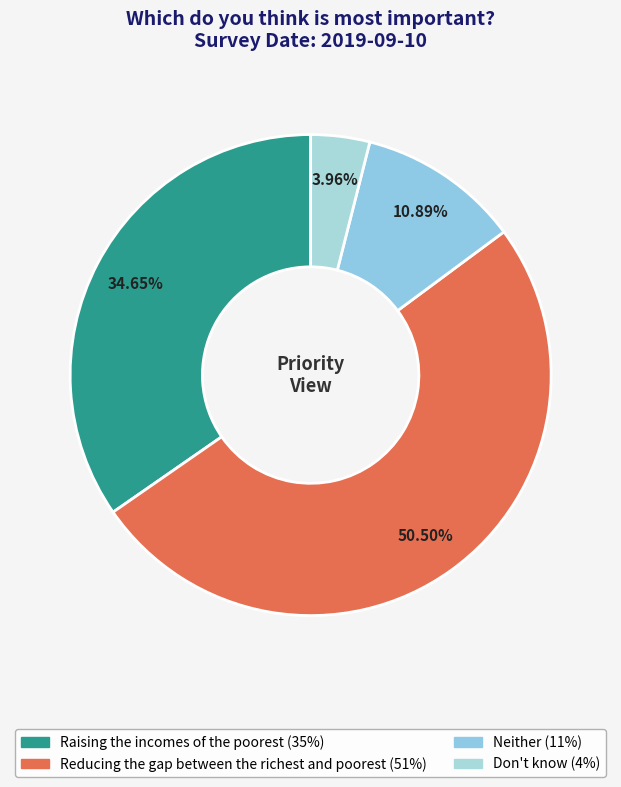

Which category has the biggest portion of the pie?

Reducing the gap between the richest and poorest